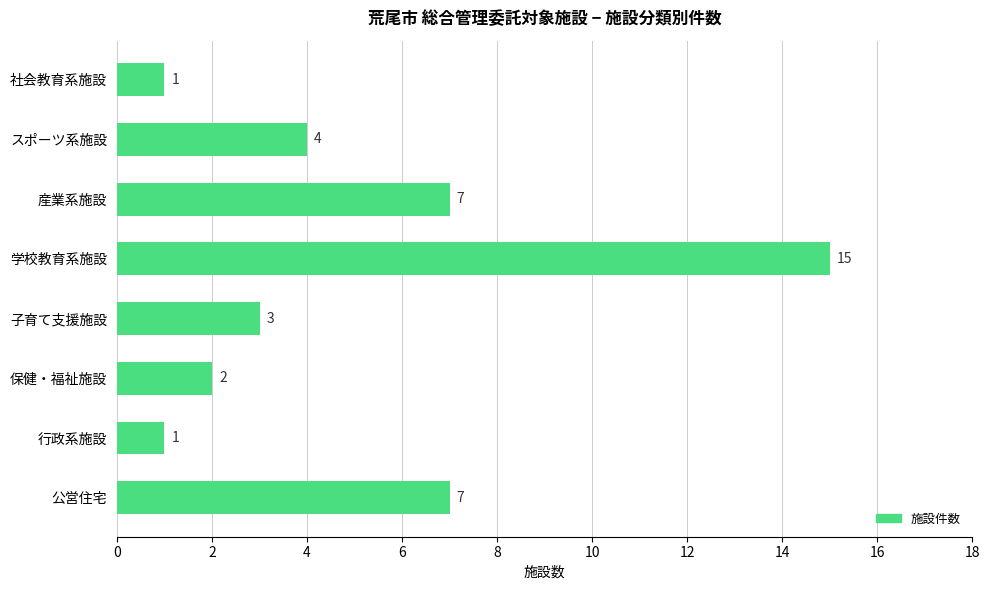

Reading bottom to top, what are all the values shown in this chart?

7	1	2	3	15	7	4	1